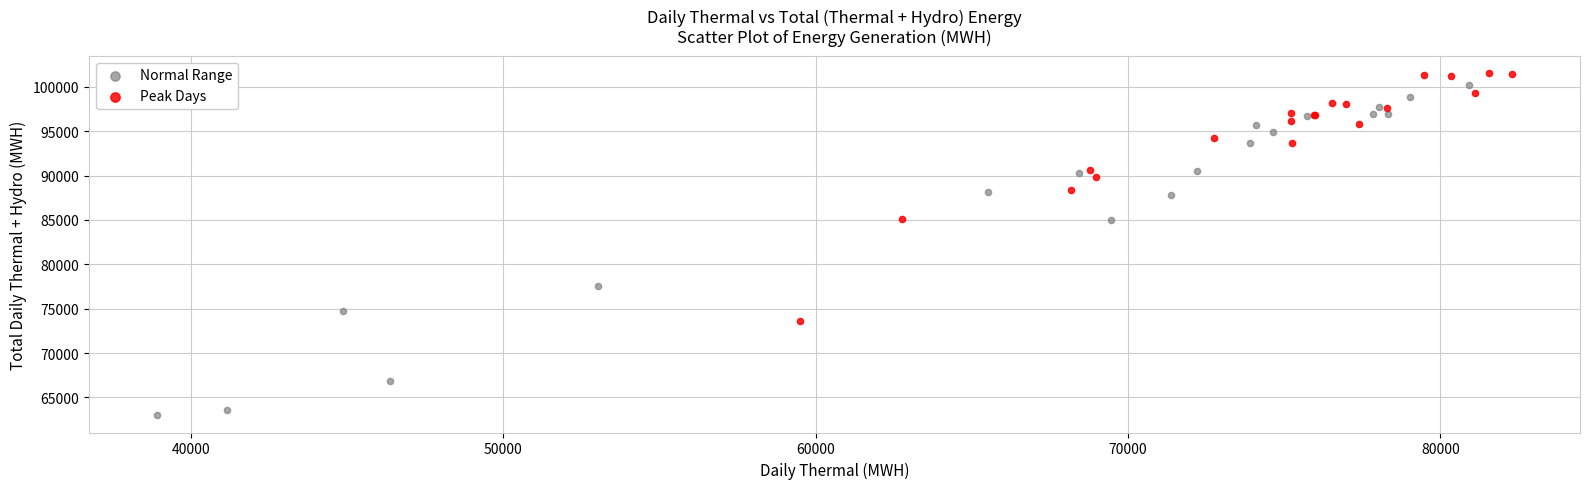

Which series has the largest Y range (max minus min)?

Normal Range